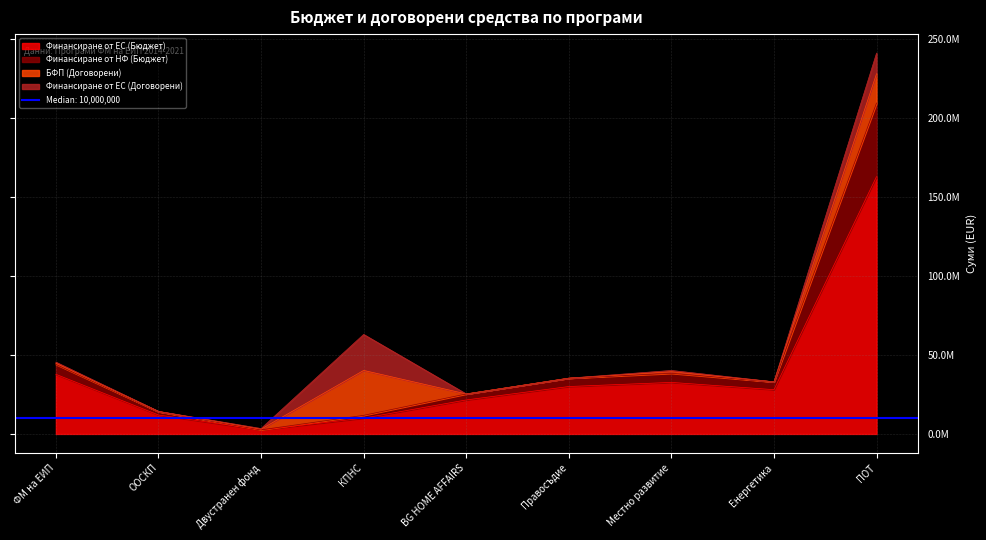

What is the minimum value shown in the chart?

2602000.2